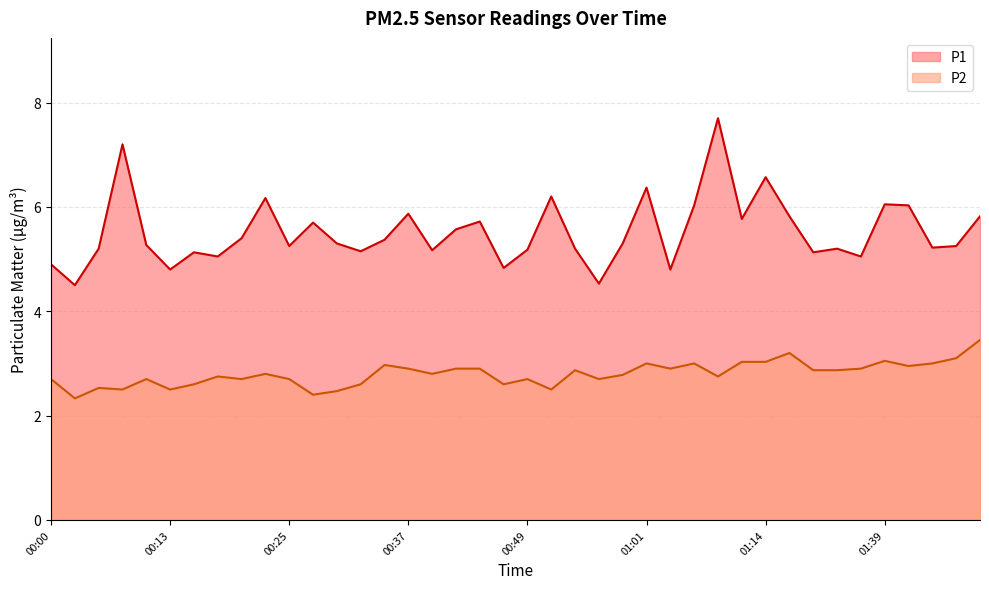

Which label corresponds to the smallest value in the chart?

00:03